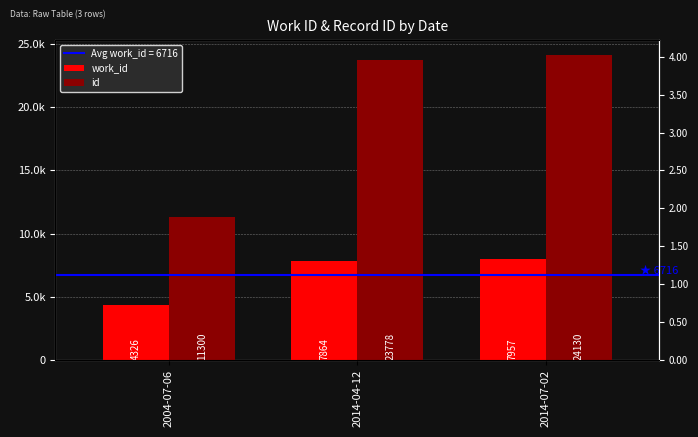

Which series changed the most between 2004-07-06 and 2014-04-12?

id